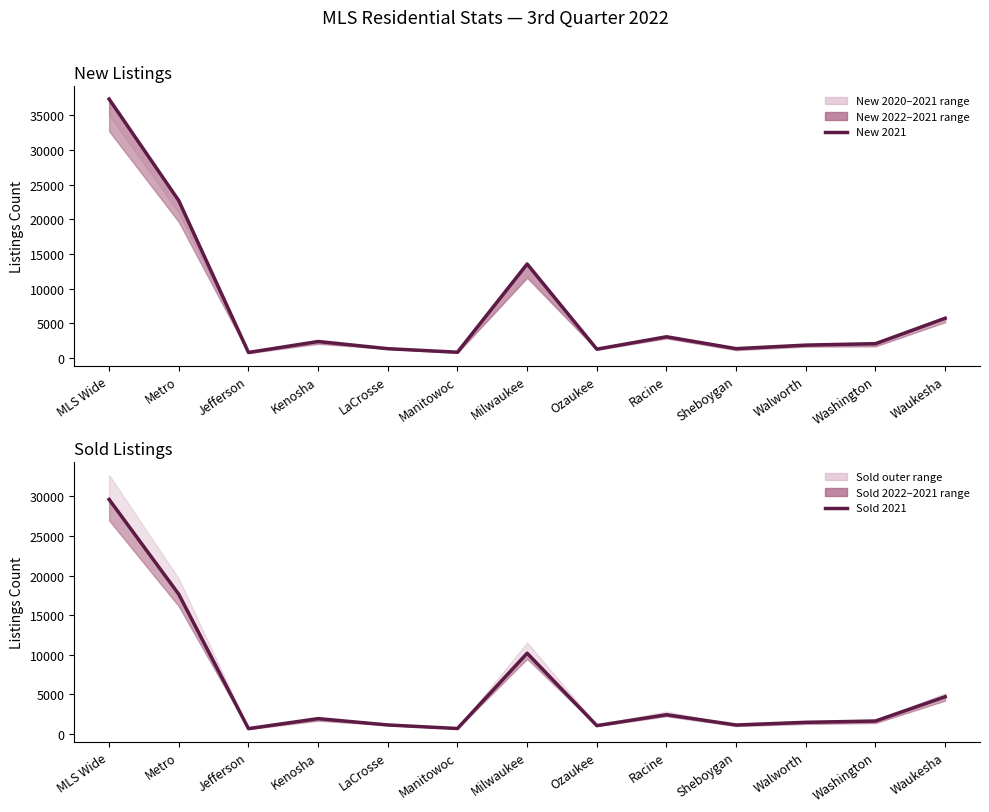

How many categories are shown in the chart?

13